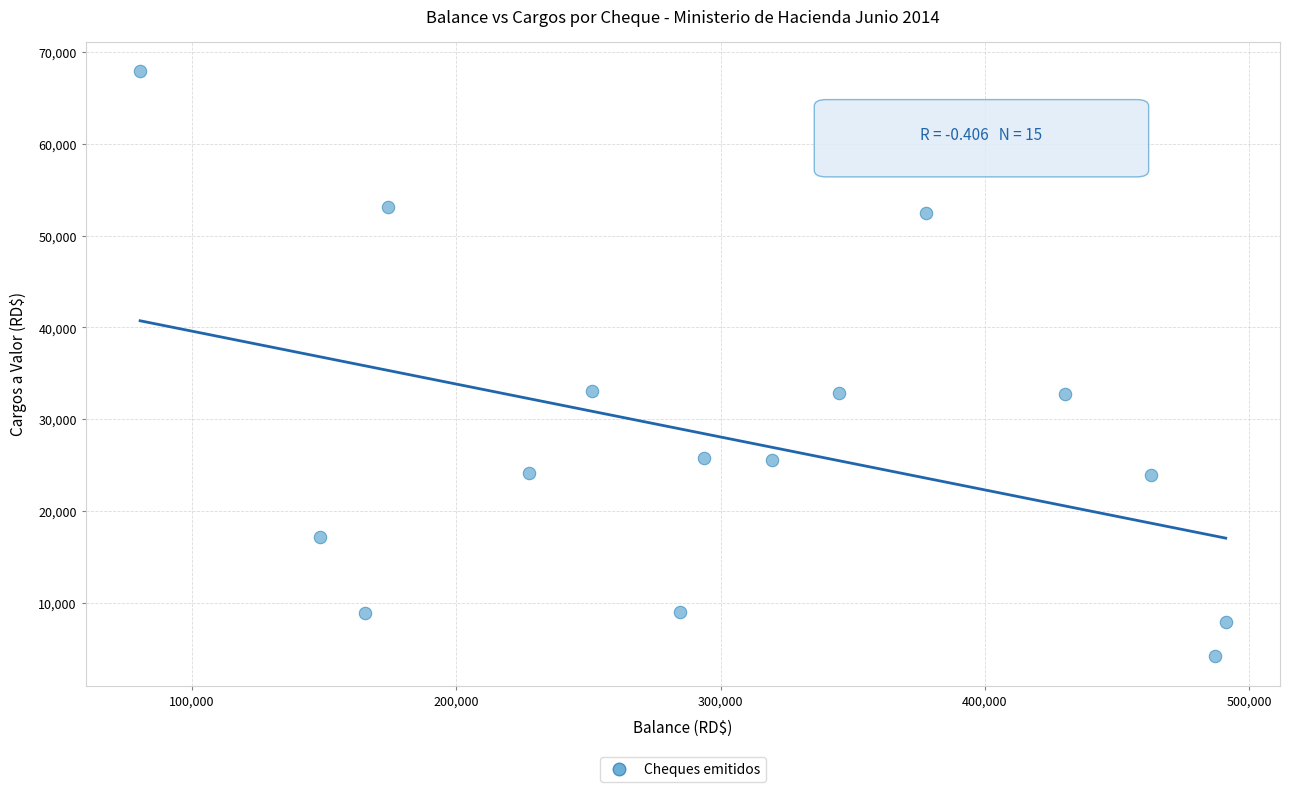

What is the range of X values (max minus min)?

410761.6